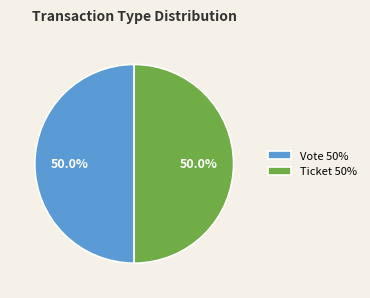

What percentage is NOT represented by Vote 50%?

50.0%